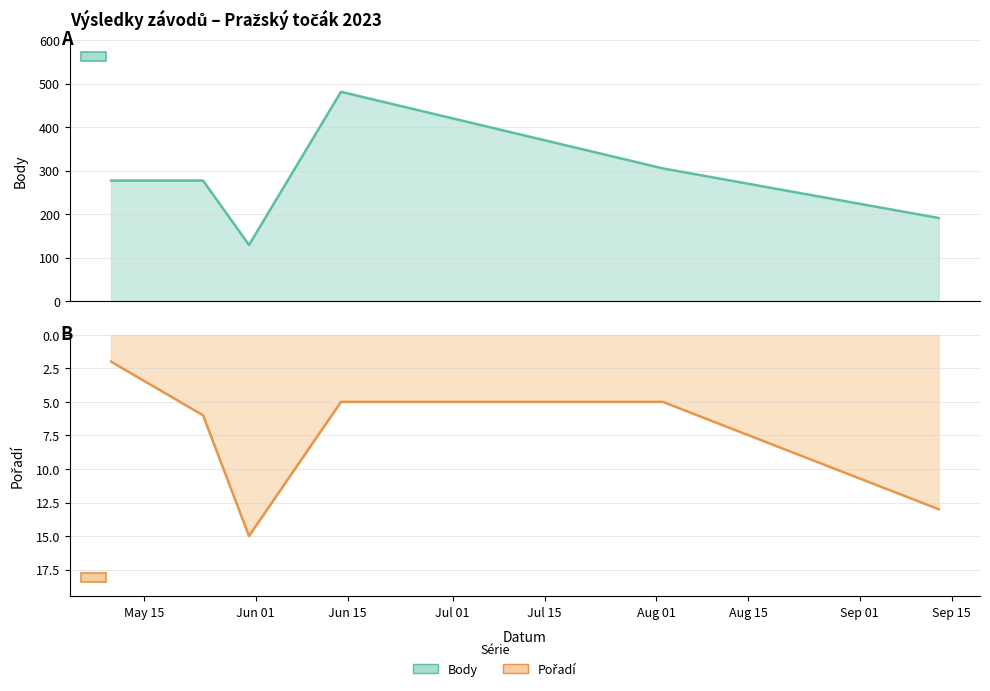

What is the value of the Pořadí point at the 2nd from the left?

6